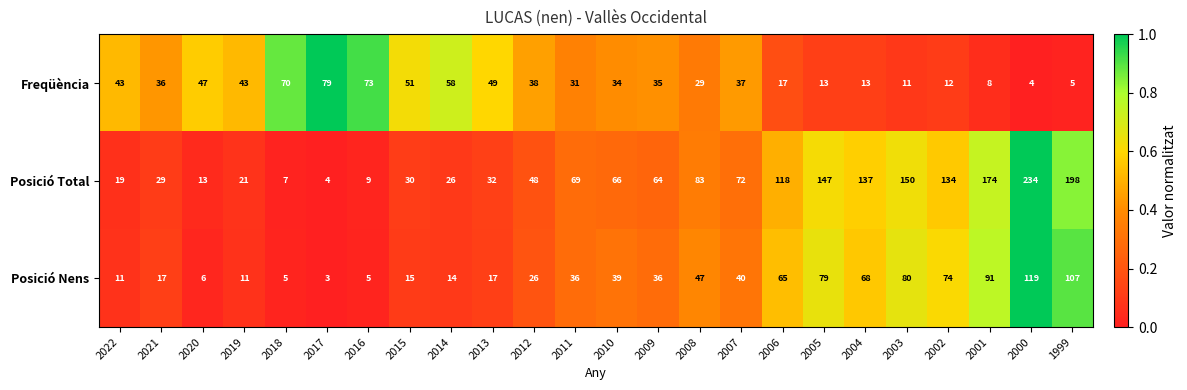

The Freqüència series shows 43 at 2022. True or false?

True